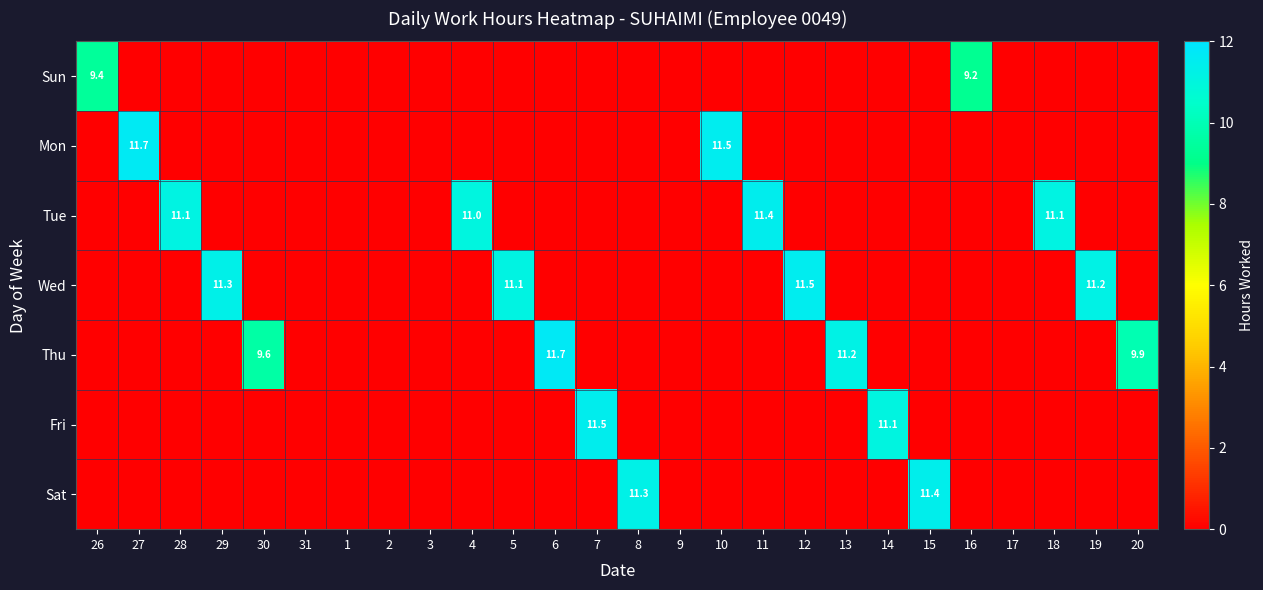

Which label corresponds to the largest value in the chart?

6